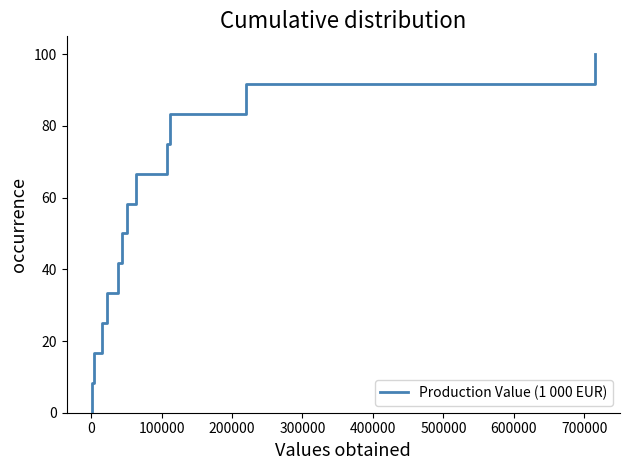

What is the difference between the maximum and minimum values?

100.0